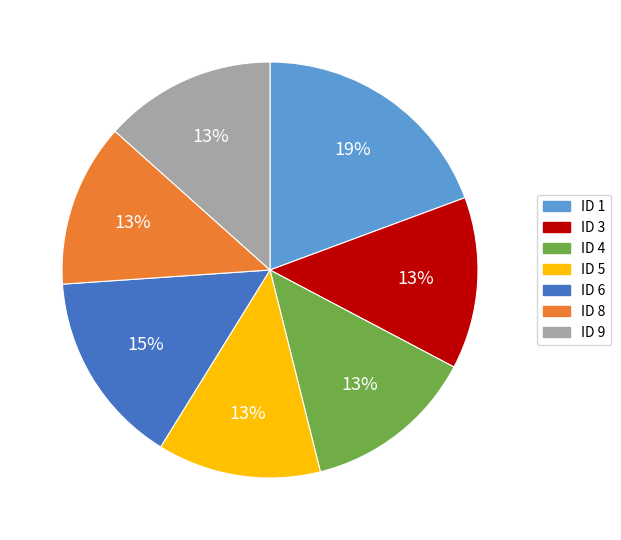

Do ID 8 and ID 6 together represent more than half of the pie?

No